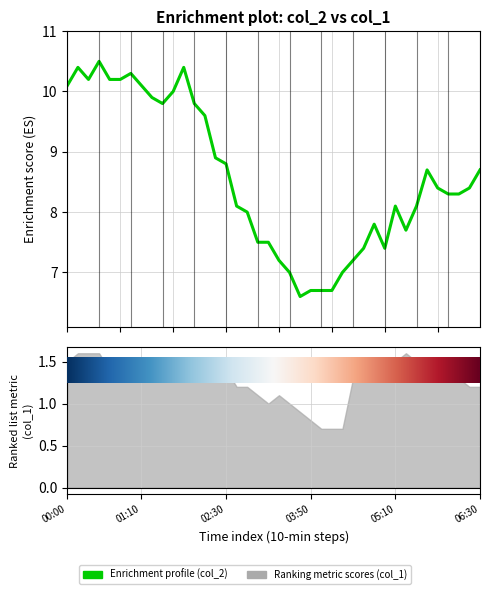

What position from the left is 21?

22